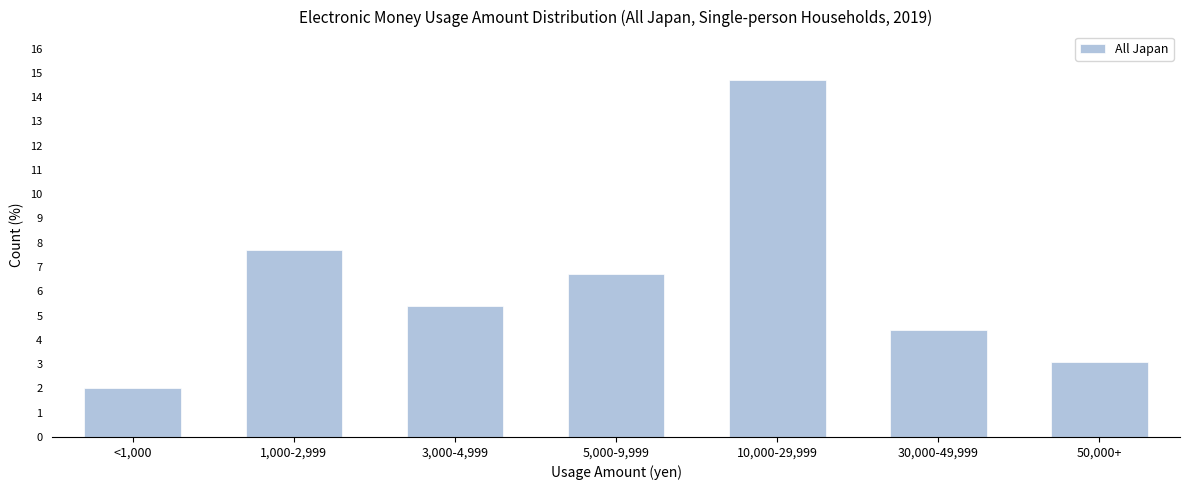

Reading left to right, extract all data points from this chart.

2.0	7.7	5.4	6.7	14.7	4.4	3.1